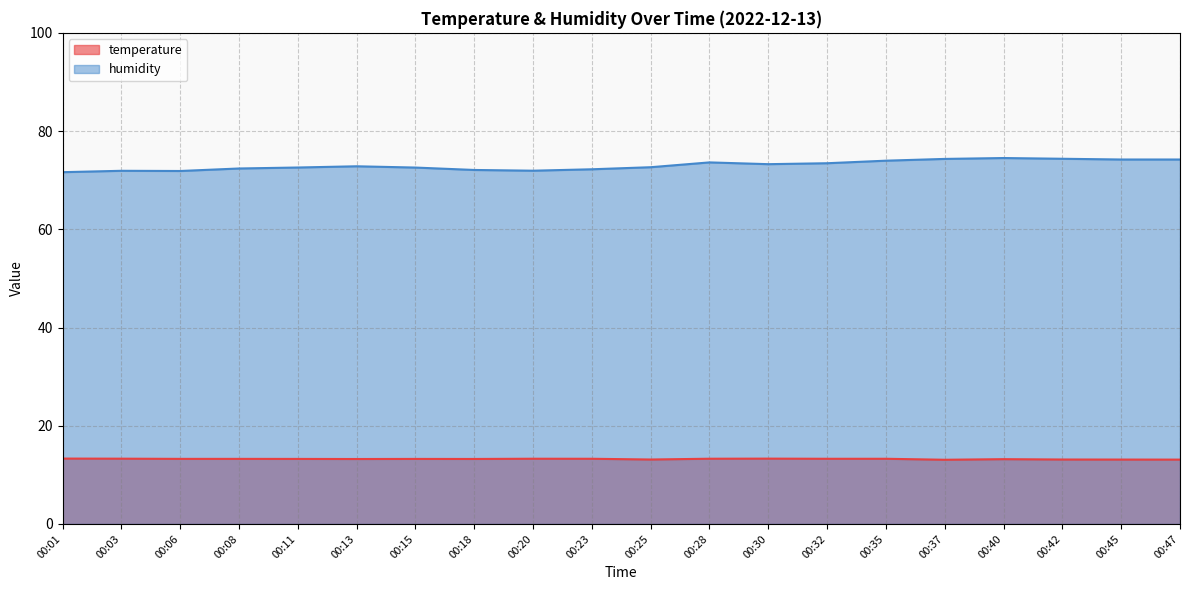

What is the sum of the temperature values at 00:37 and 00:30?

26.4